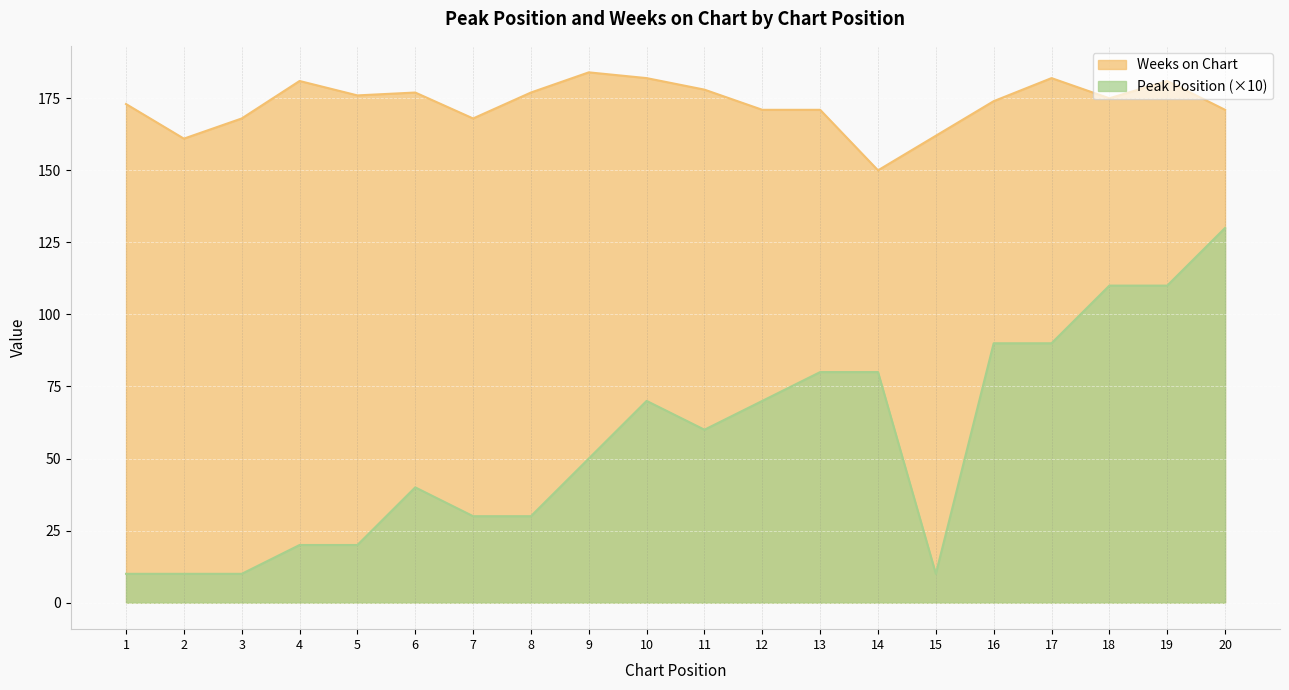

At which category is the sum across all series the highest?

20